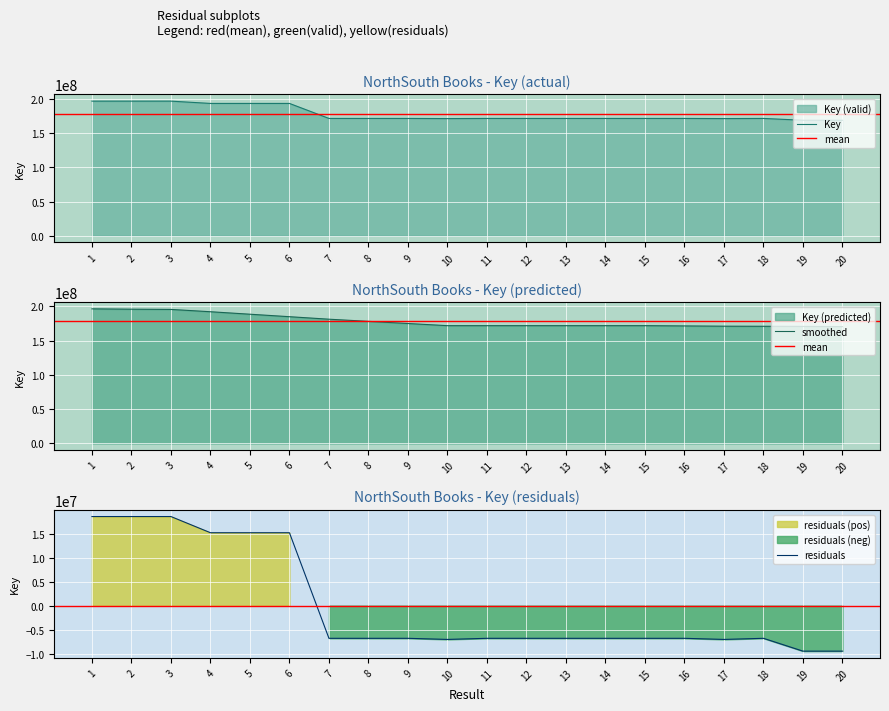

Reading left to right, what are all the values shown in this chart?

197173170	197172650	197173054	193805023	193805358	193804530	171825772	171825559	171825720	171594909	171825674	171825061	171824943	171825100	171825172	171825314	171594378	171825602	169155075	169155524